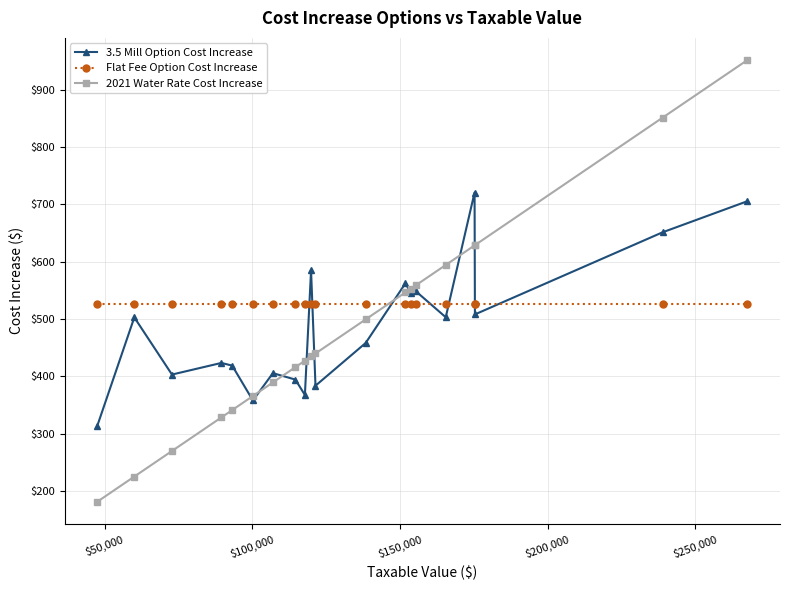

Which series has the widest spread of values?

2021 Water Rate Cost Increase